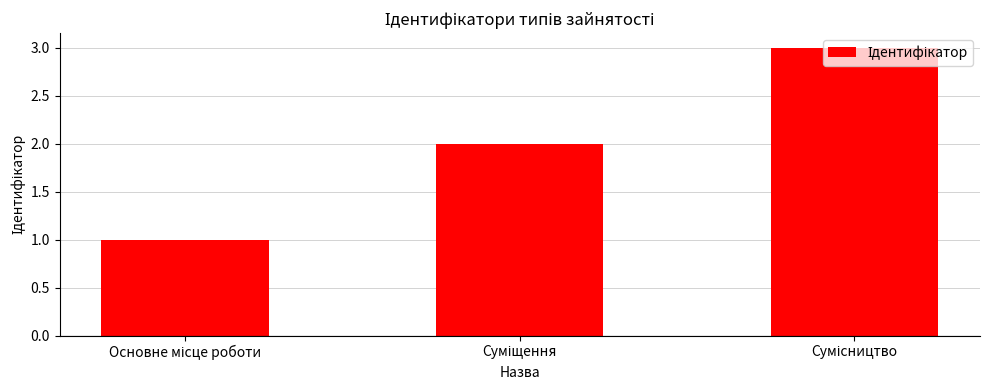

How many bars are there in total?

3